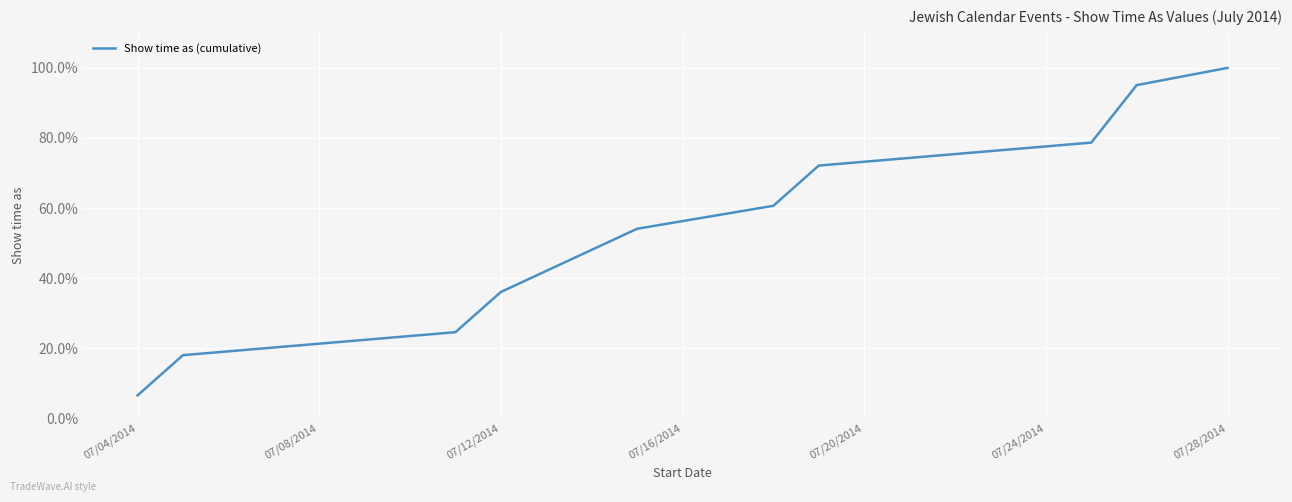

Does the chart display data point markers on the line(s)?

No